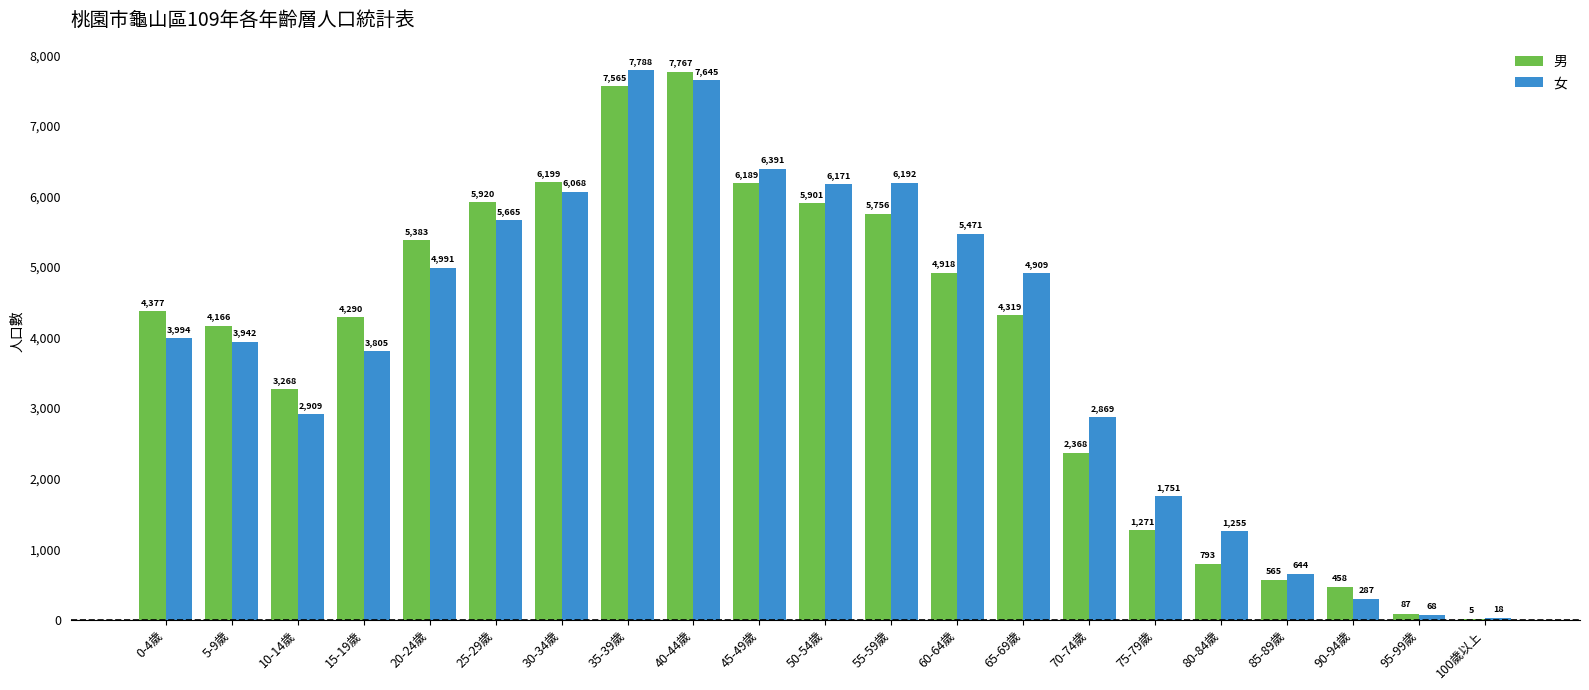

Are the bars horizontal?

No